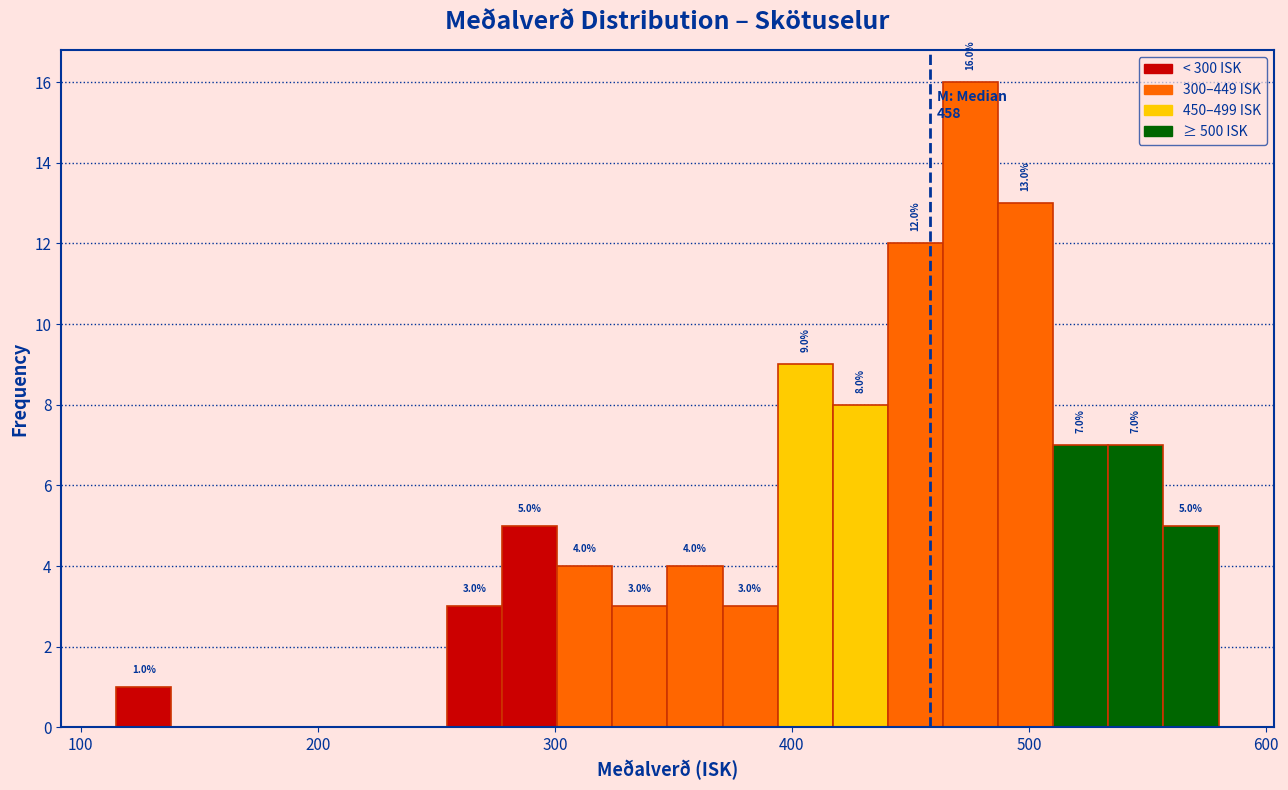

Read against the x-axis, roughly where is the centre of the tallest bar?

480